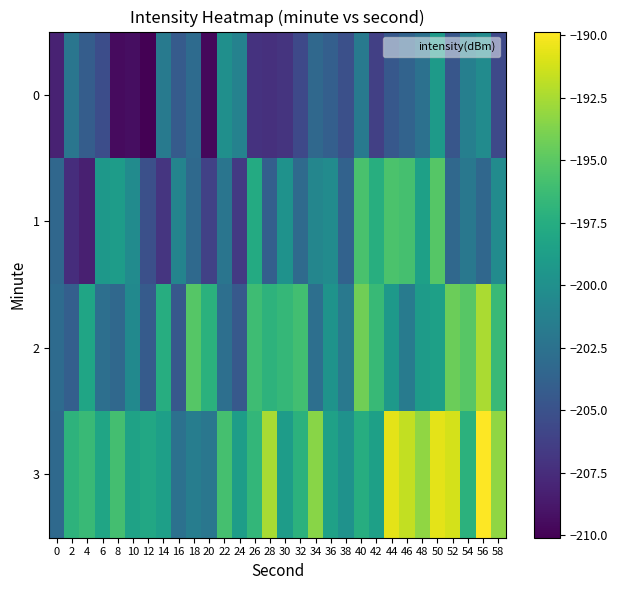

Count the number of data series in this chart.

4